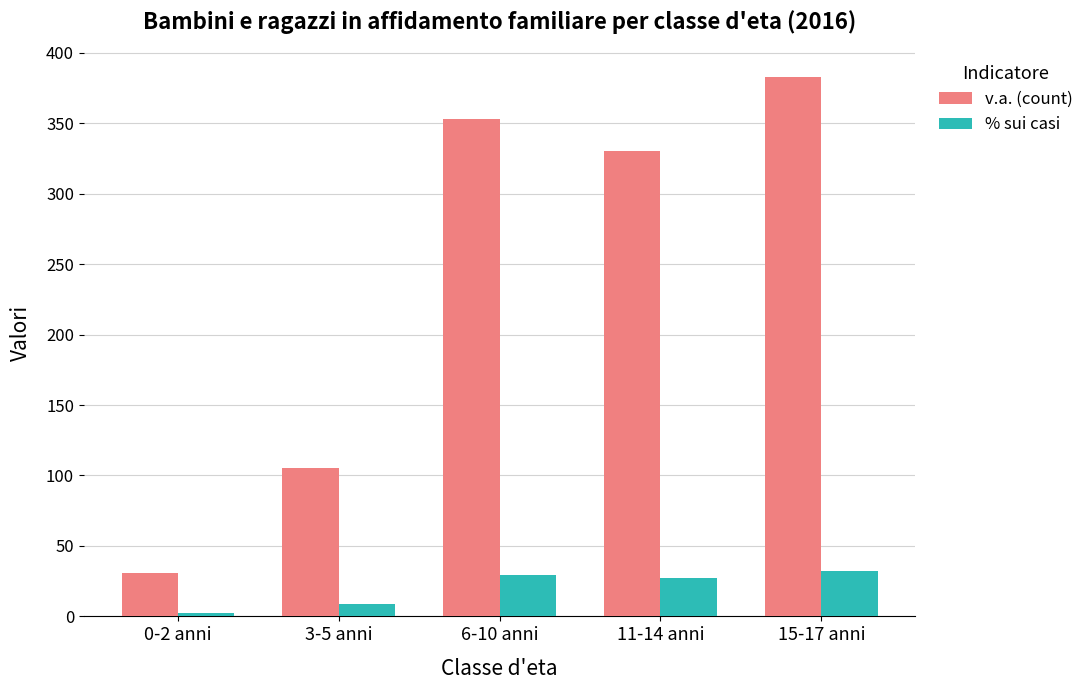

True or false: % sui casi has a value of 13.3 at 6-10 anni.

False